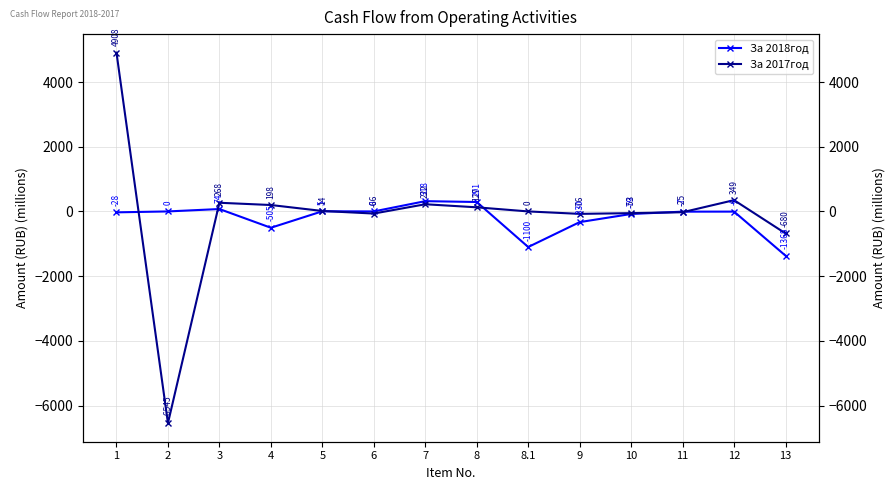

How many times do За 2018год and За 2017год cross each other?

6